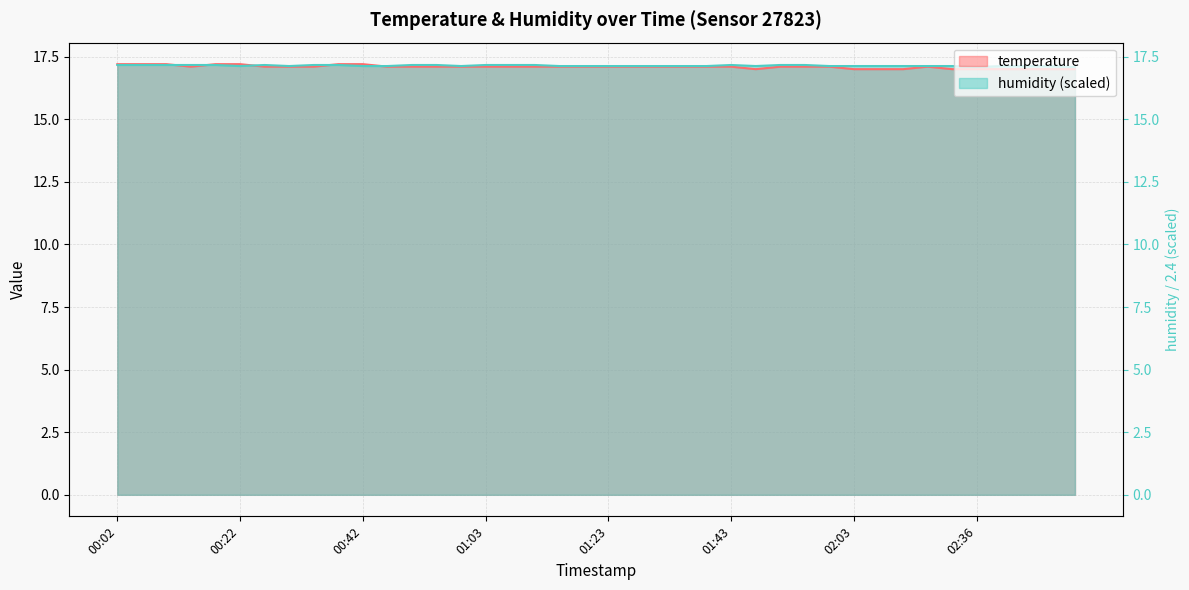

Reading left to right, what are all the values shown in this chart?

temperature: 17.2	17.2	17.2	17.1	17.2	17.2	17.1	17.1	17.1	17.2	17.2	17.1	17.1	17.1	17.1	17.1	17.1	17.1	17.1	17.1	17.1	17.1	17.1	17.1	17.1	17.1	17.0	17.1	17.1	17.1	17.0	17.0	17.0	17.1	17.0	17.0	17.0	17.0	17.0	17.0
humidity: 17.2	17.2	17.2	17.2	17.2	17.1	17.2	17.1	17.2	17.2	17.1	17.1	17.2	17.2	17.1	17.2	17.2	17.2	17.1	17.1	17.1	17.1	17.1	17.1	17.1	17.2	17.1	17.2	17.2	17.1	17.1	17.1	17.1	17.1	17.1	17.1	17.1	17.1	17.1	17.1